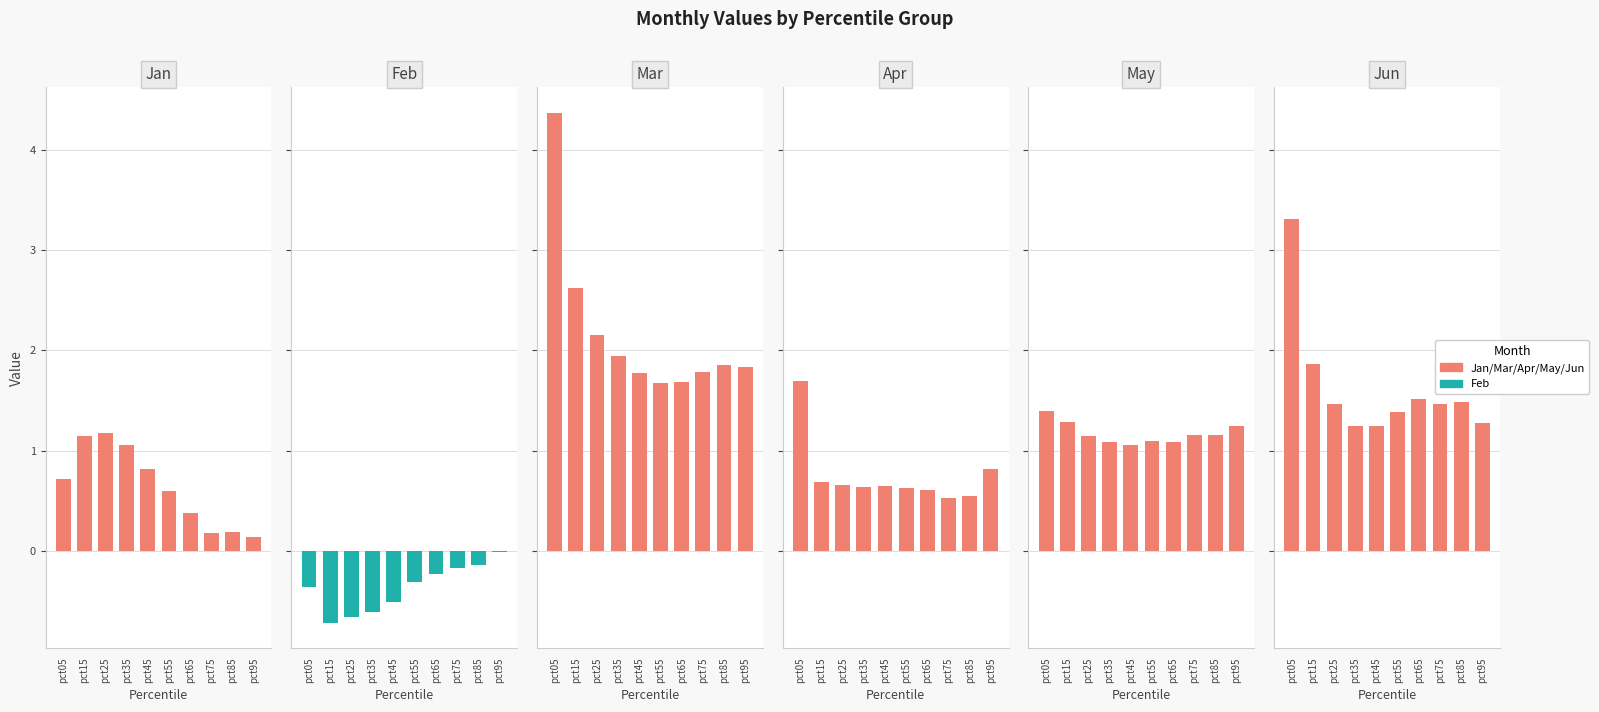

List the labels in order of Jun value, smallest first.

pct45, pct35, pct95, pct55, pct25, pct75, pct85, pct65, pct15, pct05